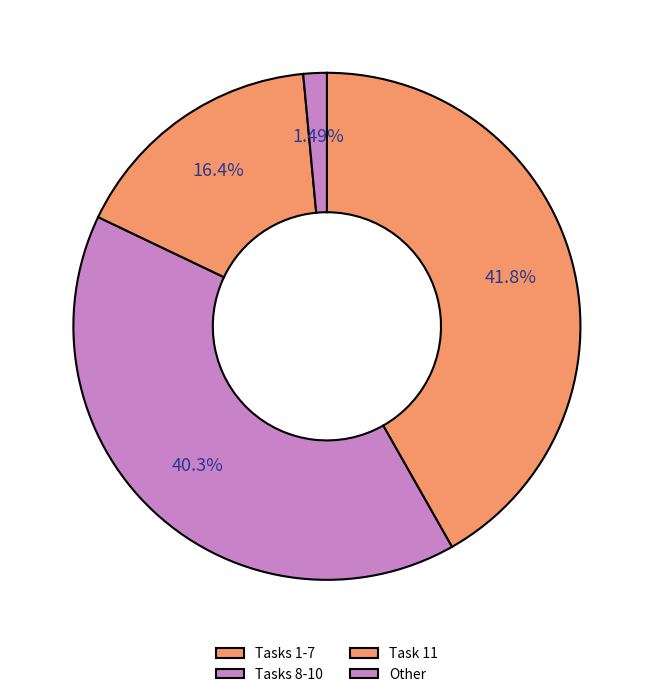

Count the number of slices in the pie.

4